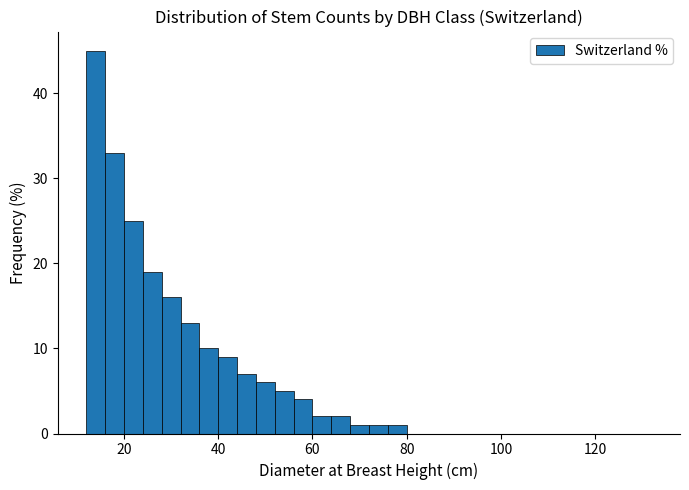

Around what value on the x-axis is the tallest bar? Give the approximate position of its centre, as read against the axis.

14